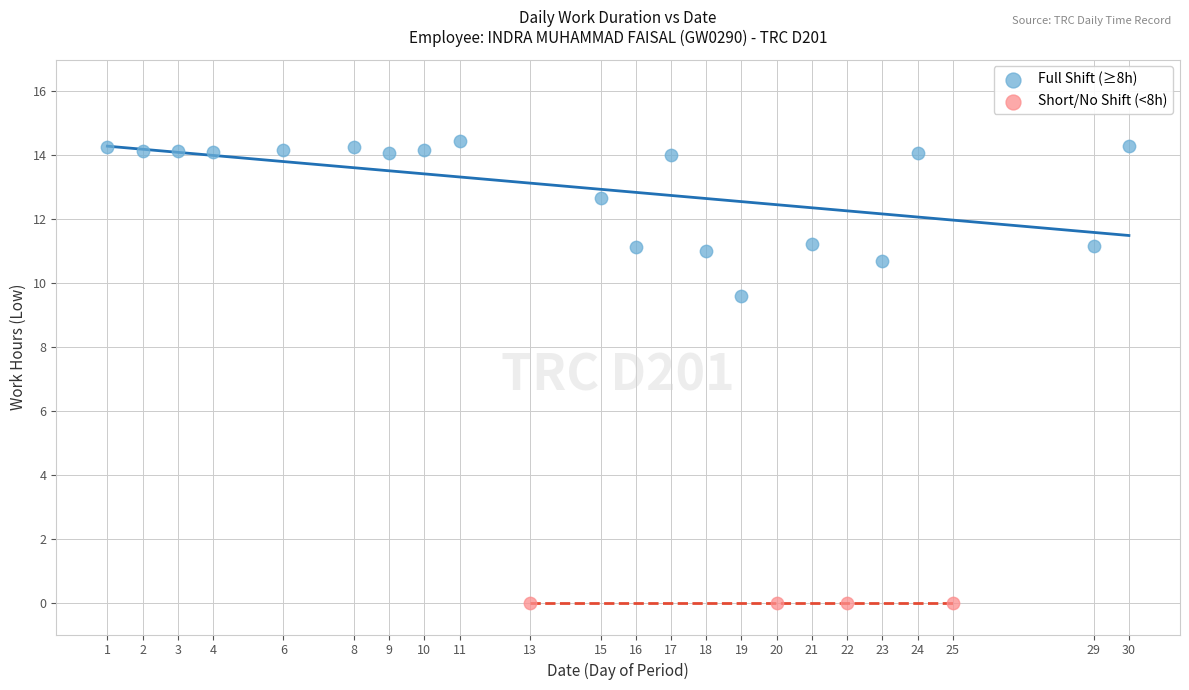

Which series contains the lowest Y value?

Short/No Shift (<8h)